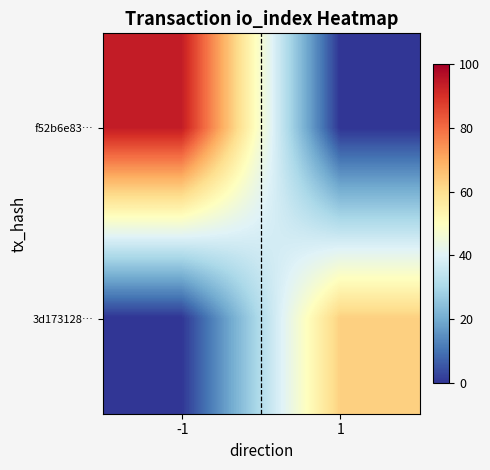

What is the spread (max minus min) of values at -1?

94